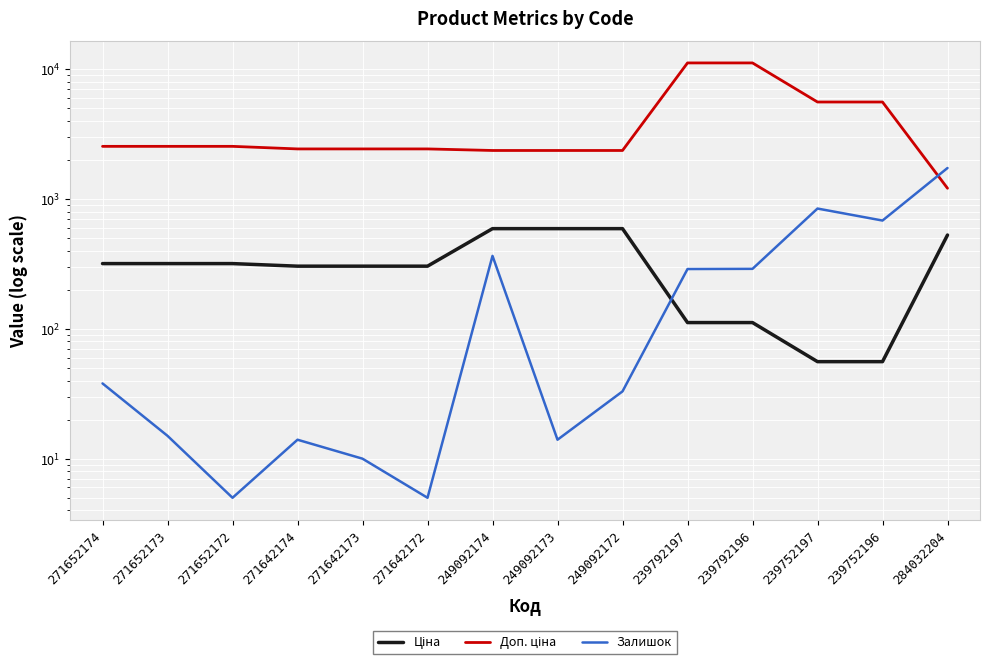

The Ціна series shows 318.3 at 271652172. True or false?

True